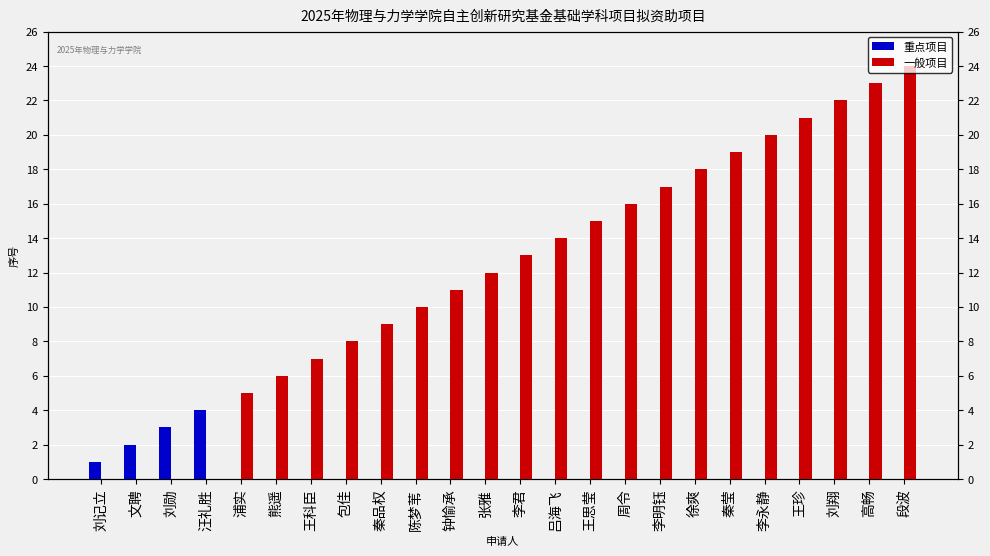

The 重点项目 series shows 0 at 王思莹. True or false?

True